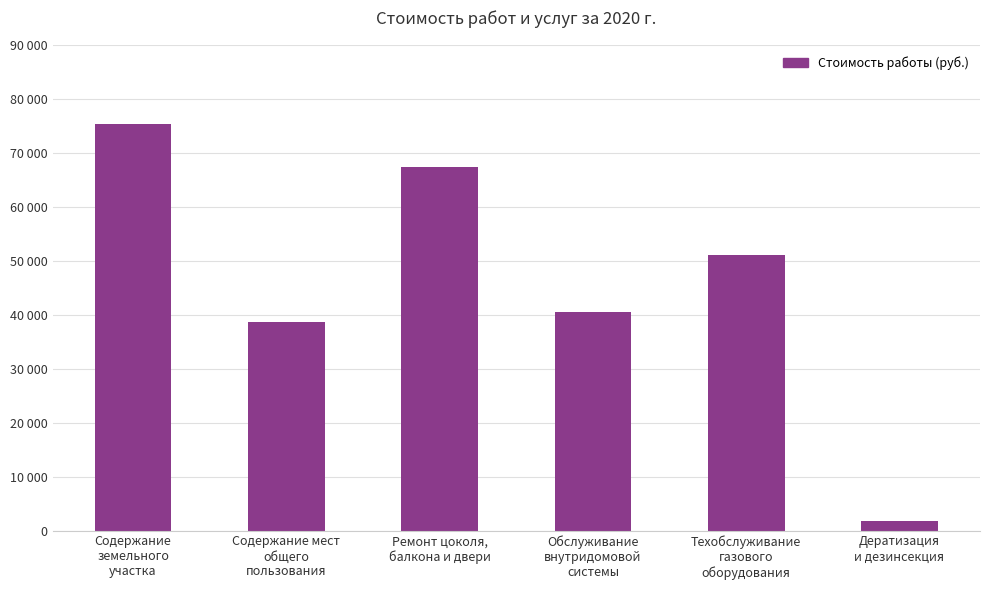

Are the bars horizontal?

No